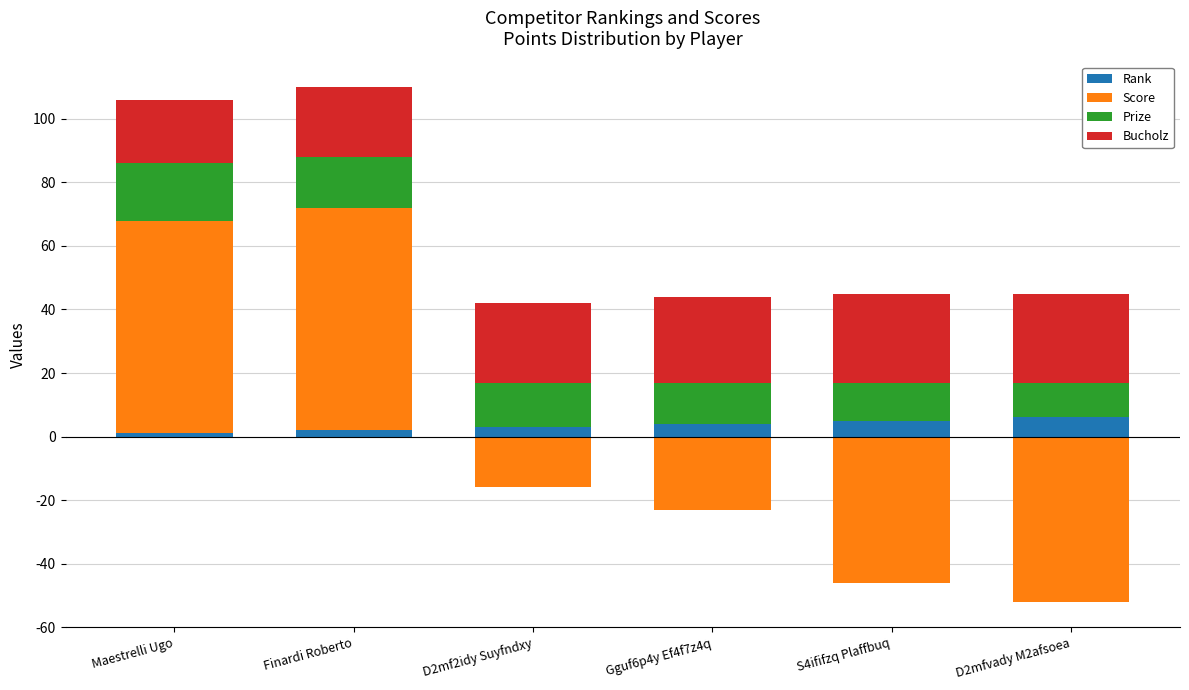

What is the minimum value for Prize?

11